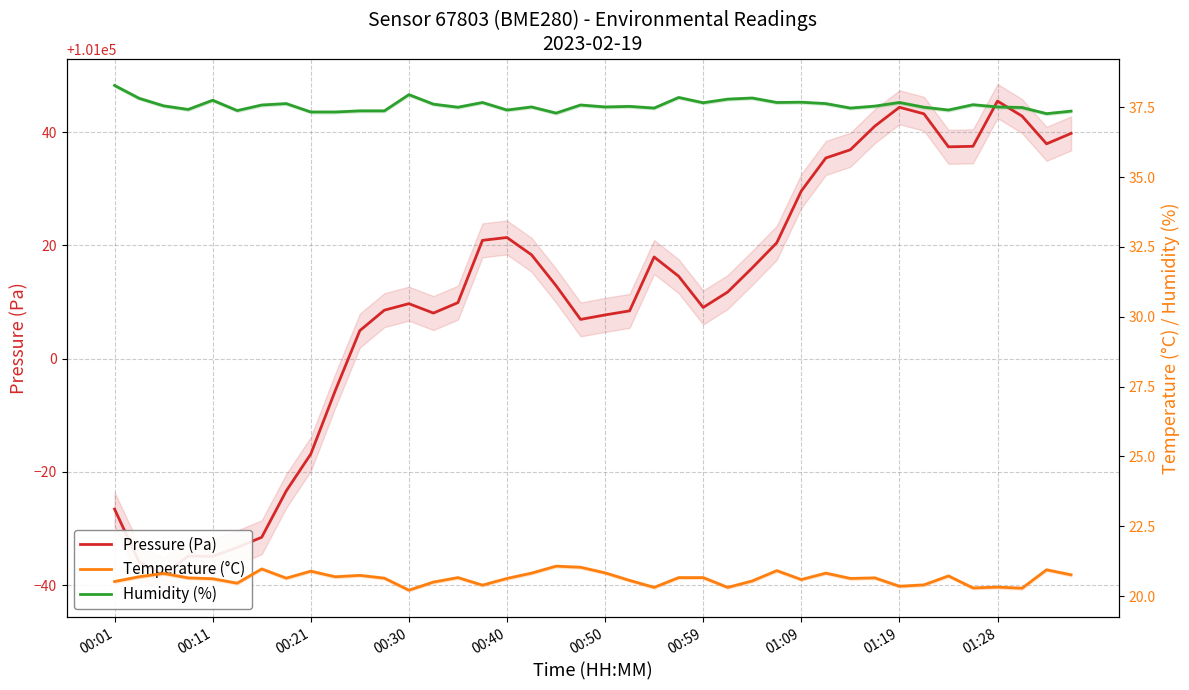

Does the chart have visible grid lines?

Yes